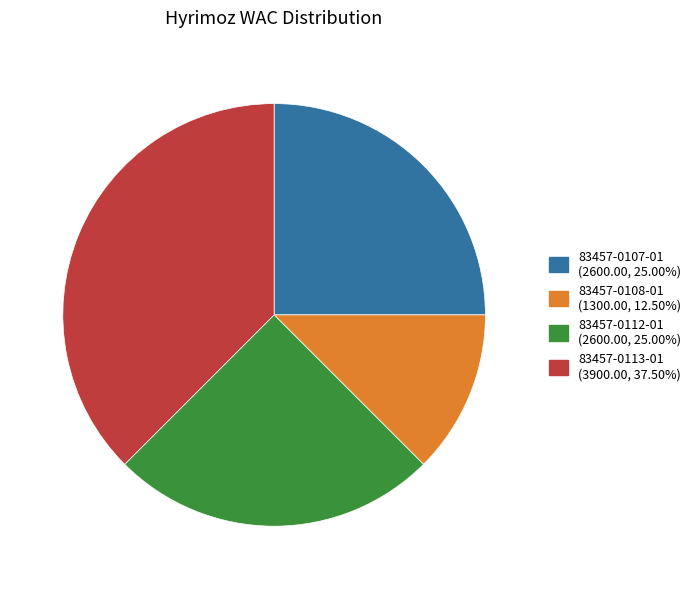

The 83457-0108-01 slice represents 25% of the pie. True or false?

False